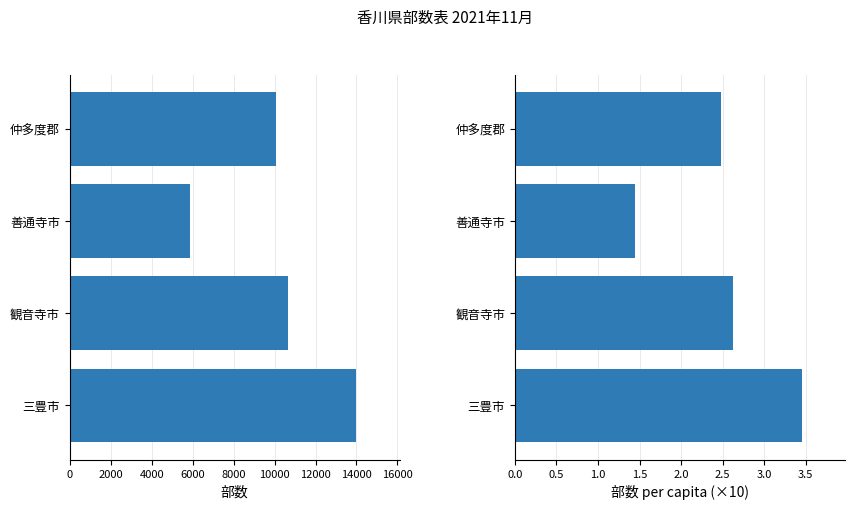

Which series has the largest range (max minus min)?

部数